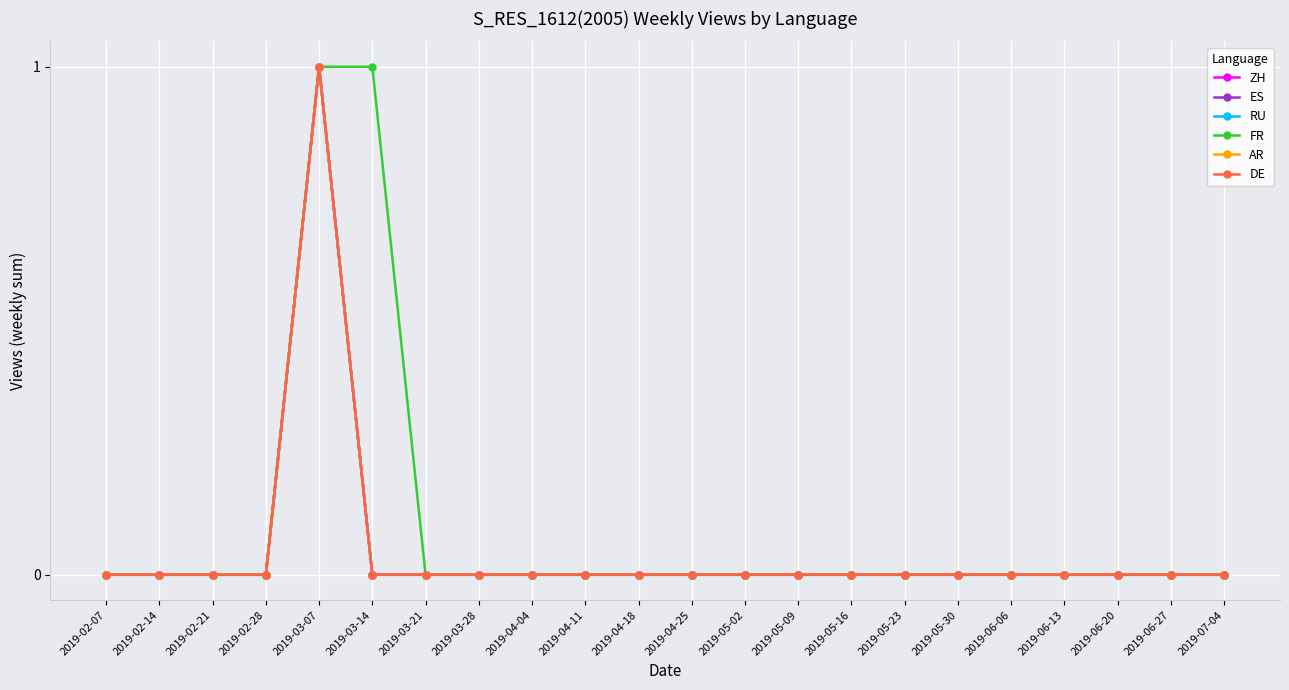

The RU series shows 1 at 2019-07-04. True or false?

False